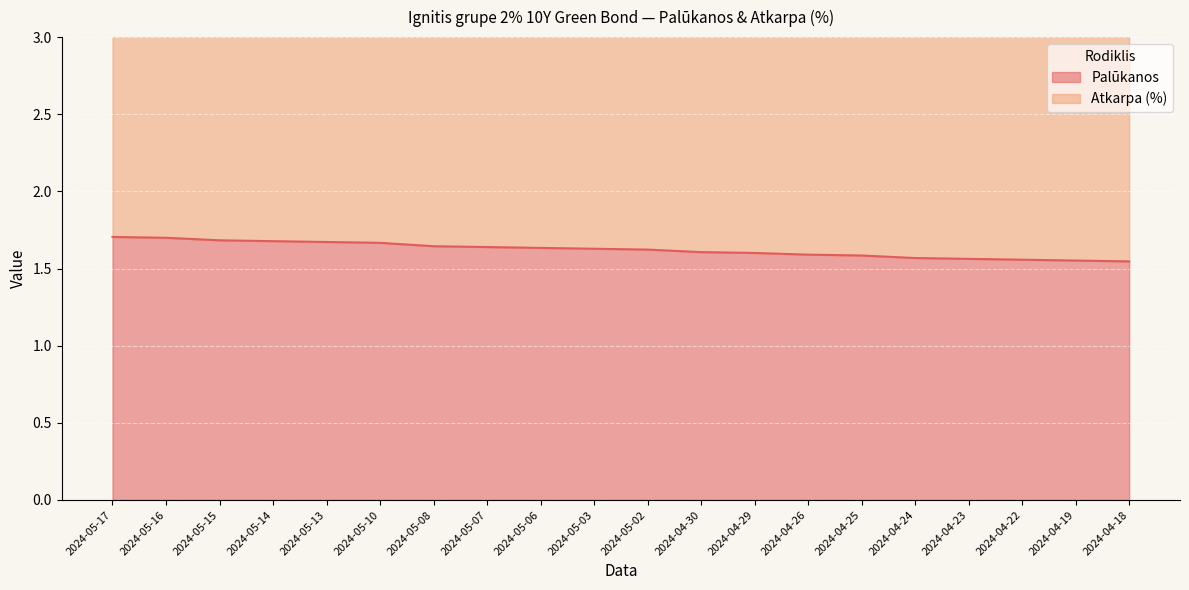

What is the value of the 3rd point from the left?

1.7